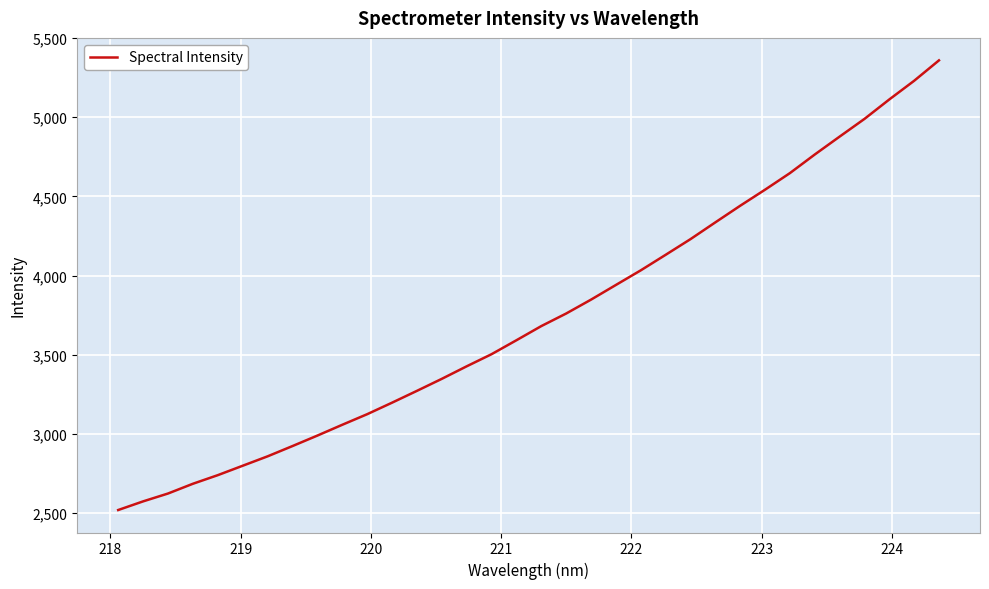

What is the maximum value shown in the chart?

5358.4